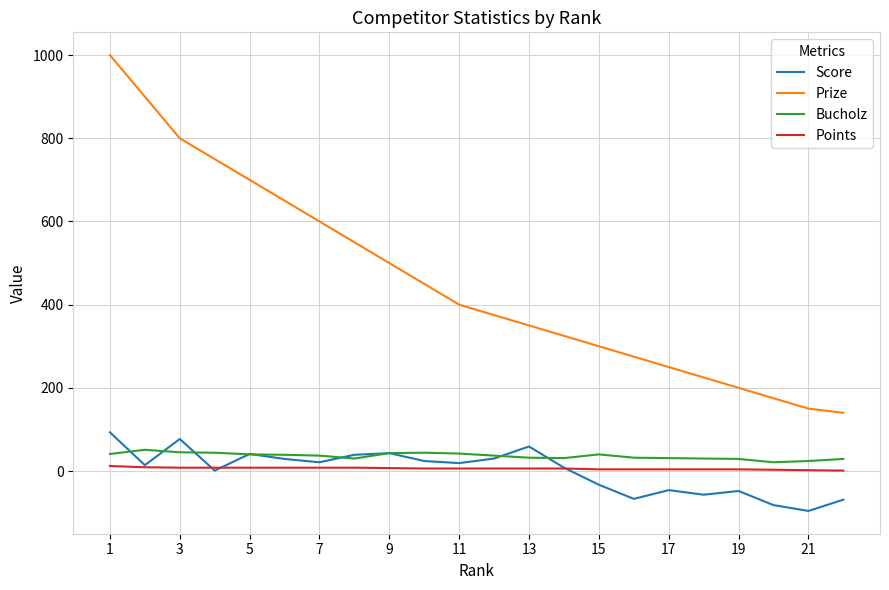

True or false: Bucholz and Points cross at least once.

False